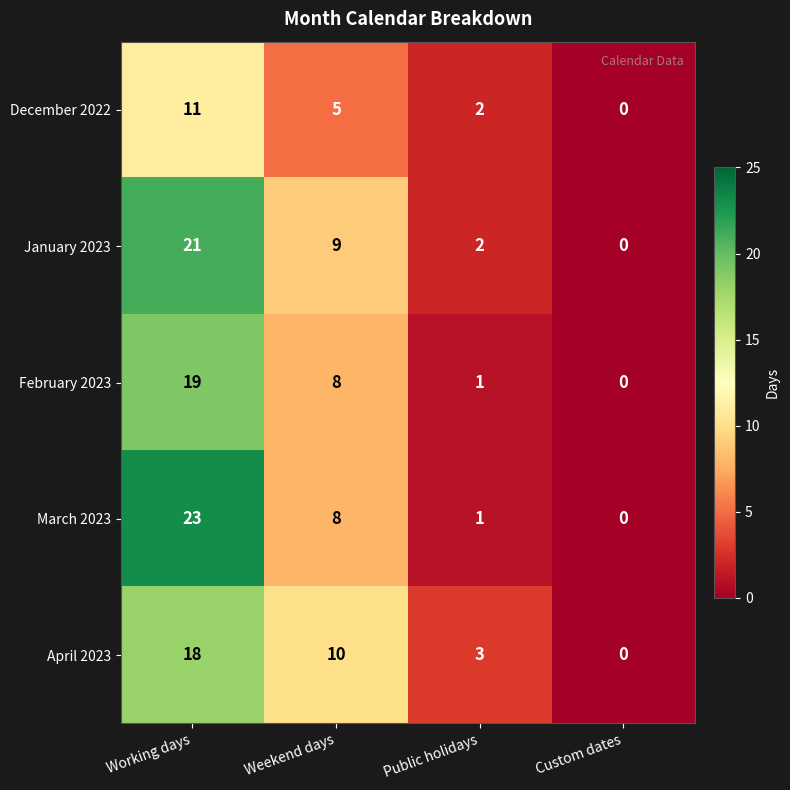

Which series has the largest range (max minus min)?

March 2023